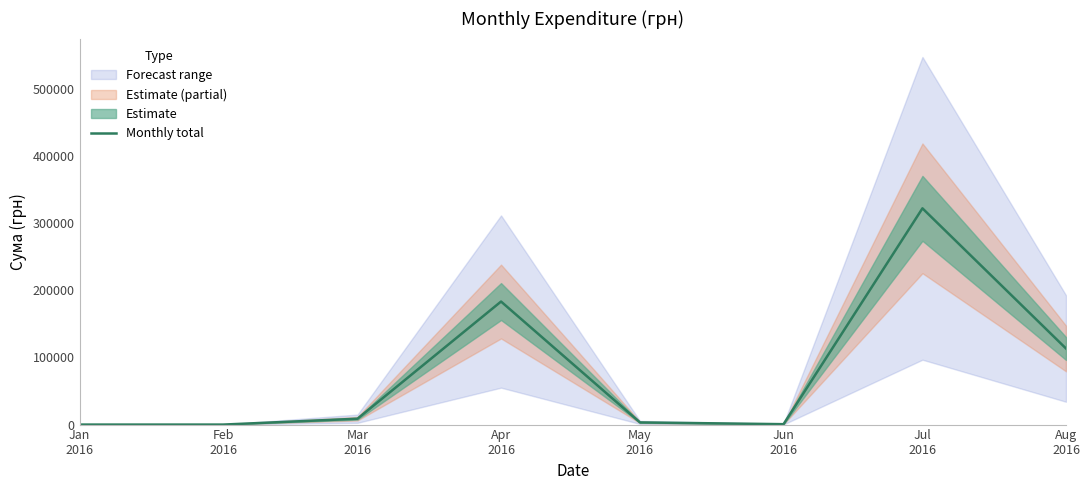

List the labels in order of value, largest first.

Jul
2016, Apr
2016, Aug
2016, Mar
2016, May
2016, Jun
2016, Jan
2016, Feb
2016